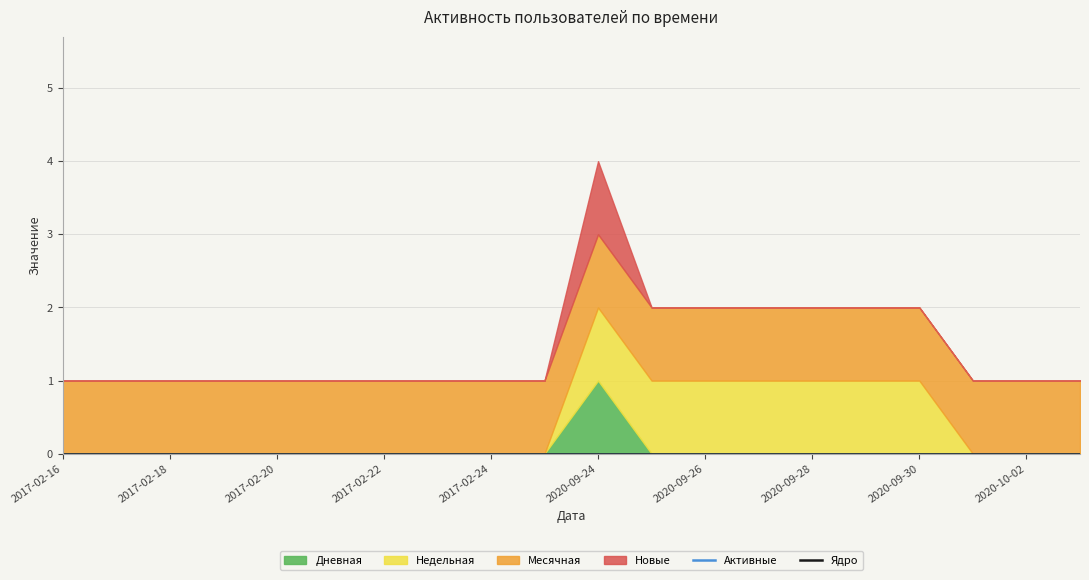

What is the difference between the second highest and second lowest values in the Недельная series?

1